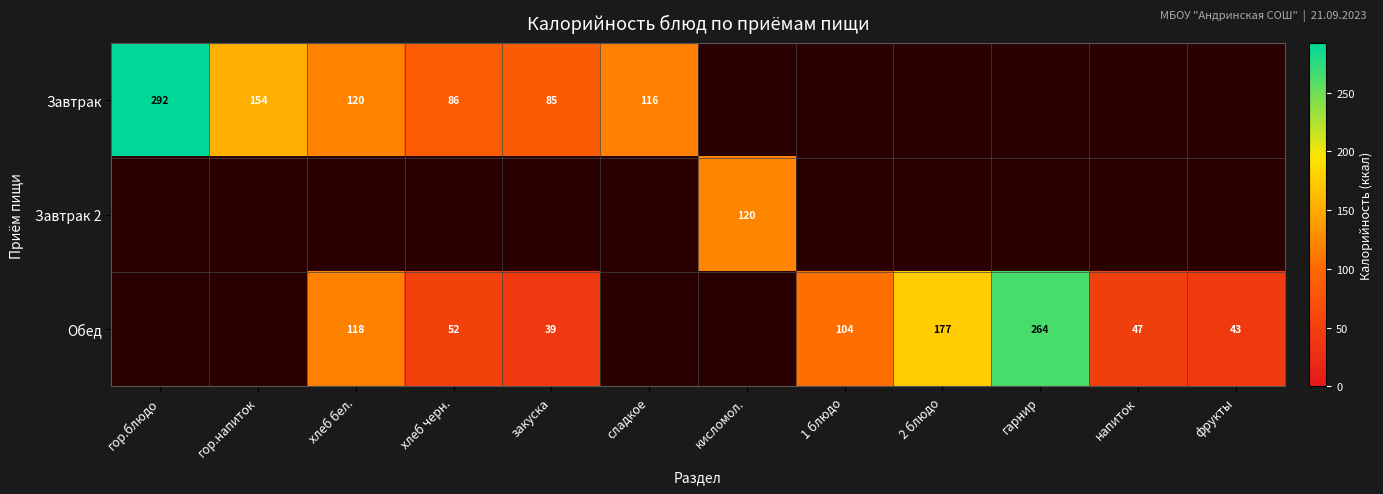

Is the value of Обед at хлеб бел. greater than the value of Завтрак at хлеб черн.?

Yes